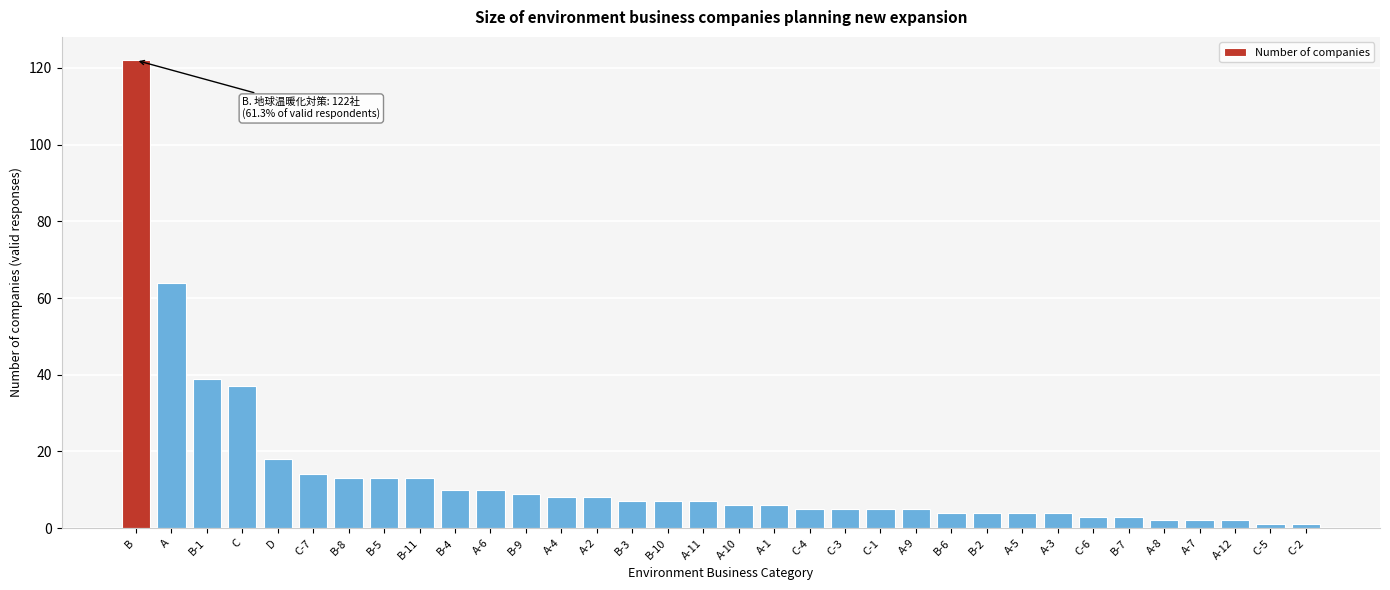

What is the label of the 2nd bar from the left?

A